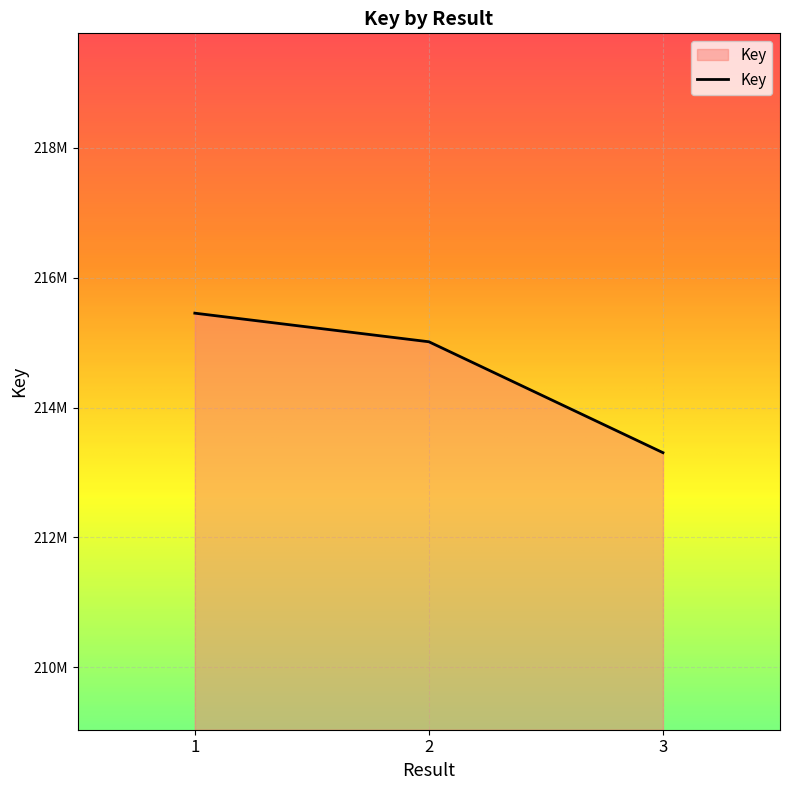

What is the difference between the values at 2 and 1?

440433